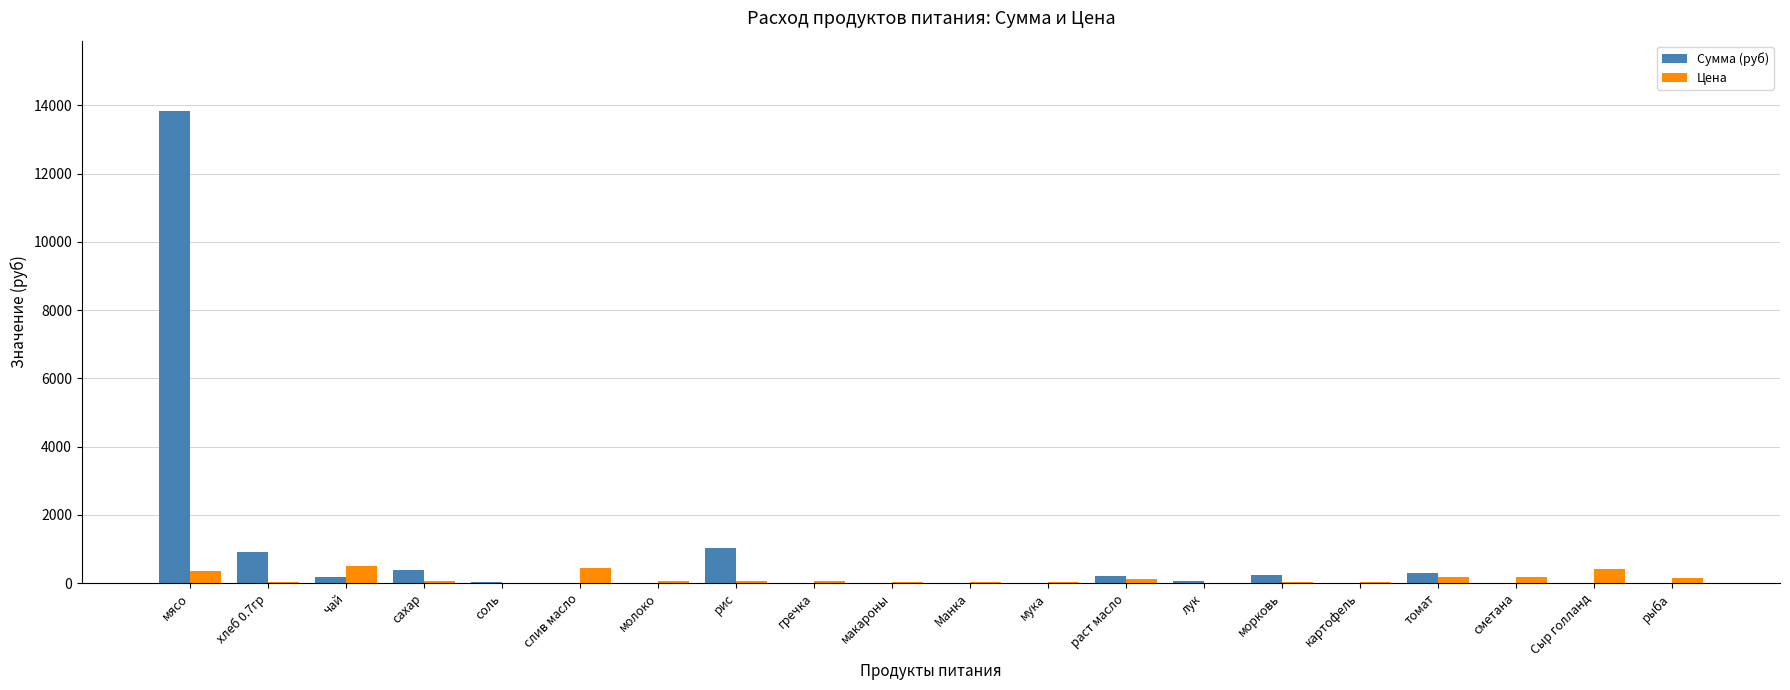

How many groups of bars are there?

20